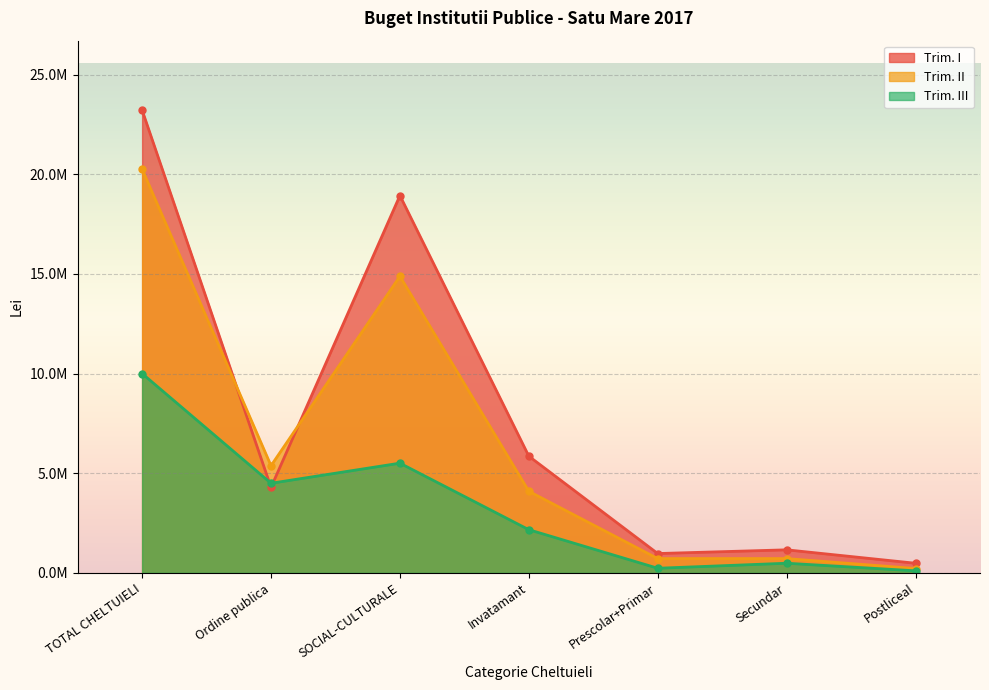

True or false: Trim. III and Trim. I intersect in this chart.

True